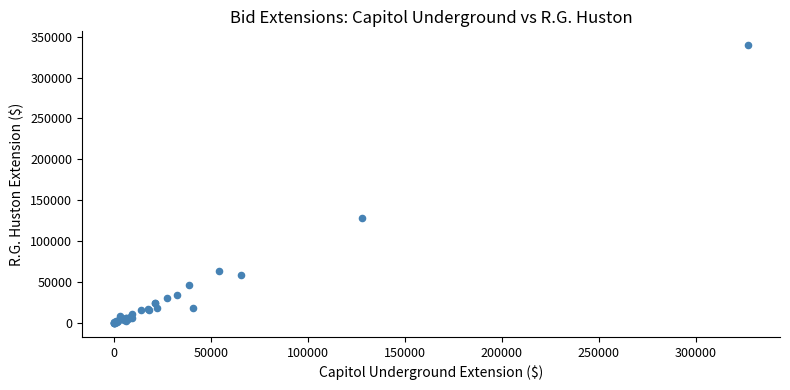

What Y value in the scatter plot is closest to 169758?

128084.0